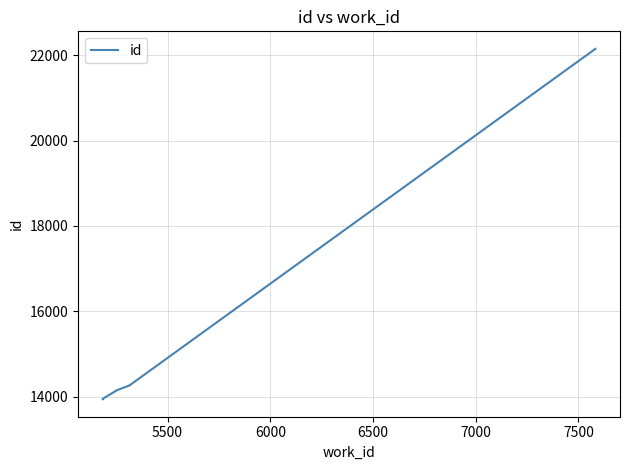

Reading left to right, extract all data points from this chart.

13943	13944	13952	14149	14150	14151	14268	14269	14271	22148